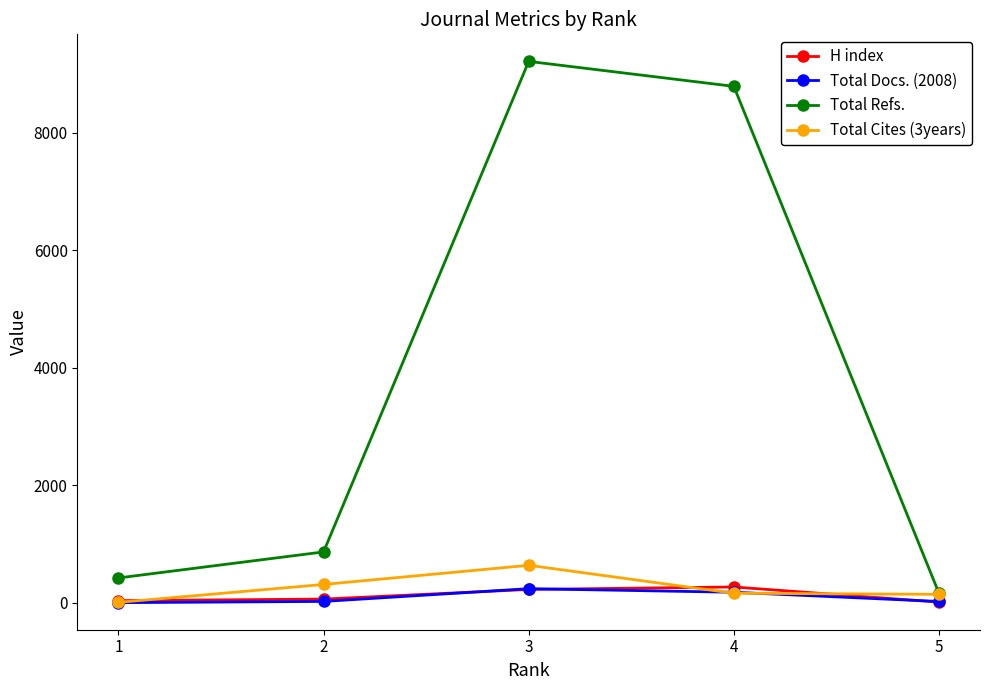

The value of Total Cites (3years) at 3 is 318. True or false?

False